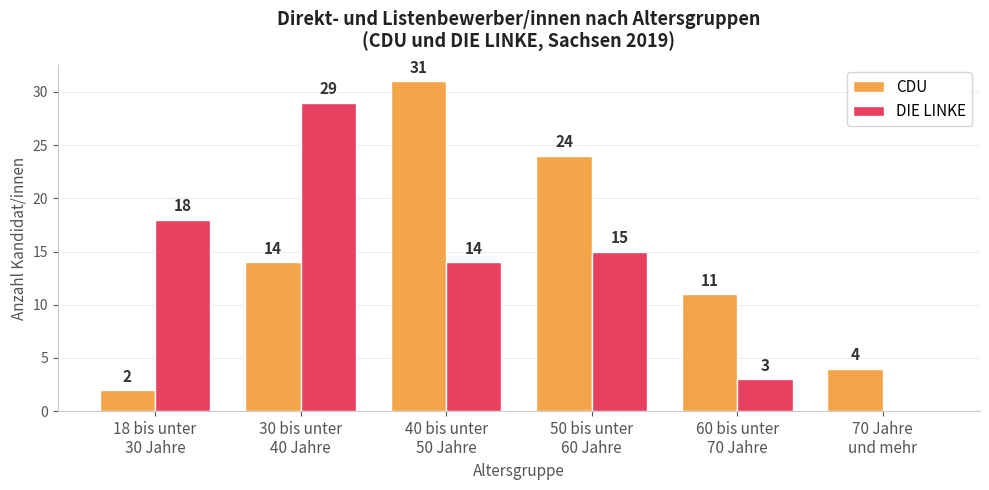

What is the greatest value displayed?

31